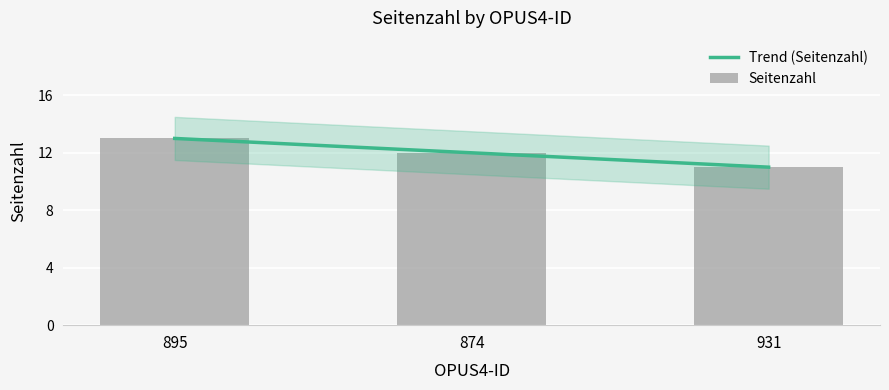

The value at 895 is 19. True or false?

False